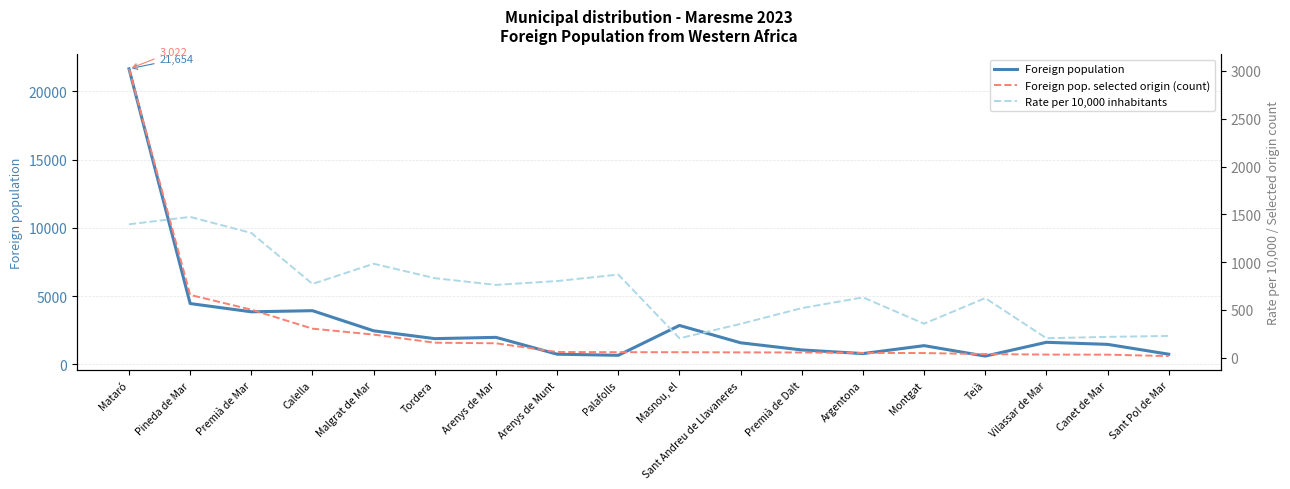

Which has a higher value, Premià de Dalt or Argentona?

Premià de Dalt